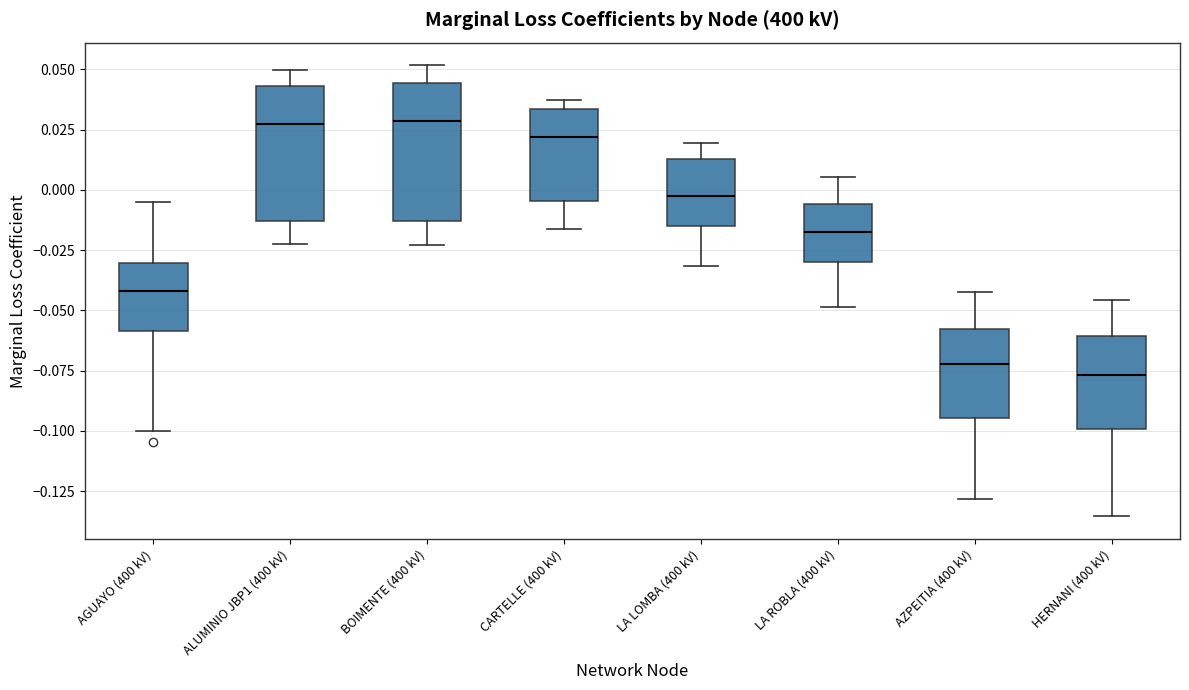

Reading left to right, read every box against the y-axis: the position of its median line, the range the box covers, and the ends of its whiskers. The values are not printed on the chart, so give them approximately, as read against the axis.

AGUAYO (400 kV): median -0.040, box -0.060 to -0.030, whiskers -0.100 to -0.005
ALUMINIO JBP1 (400 kV): median 0.025, box -0.015 to 0.045, whiskers -0.020 to 0.050
BOIMENTE (400 kV): median 0.030, box -0.015 to 0.045, whiskers -0.025 to 0.050
CARTELLE (400 kV): median 0.020, box -0.005 to 0.035, whiskers -0.015 to 0.035 (just above the box's upper edge)
LA LOMBA (400 kV): median -0.005, box -0.015 to 0.015, whiskers -0.030 to 0.020
LA ROBLA (400 kV): median -0.020, box -0.030 to -0.005, whiskers -0.050 to 0.005
AZPEITIA (400 kV): median -0.070, box -0.095 to -0.060, whiskers -0.130 to -0.040
HERNANI (400 kV): median -0.075, box -0.100 to -0.060, whiskers -0.135 to -0.045